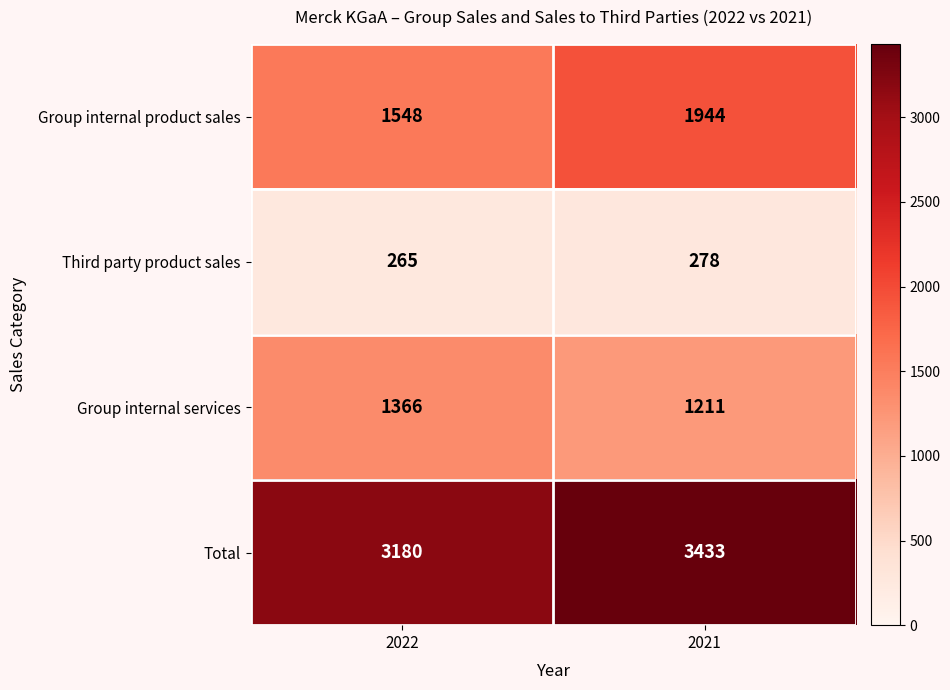

Between 2022 and 2021, which series saw the biggest shift?

Group internal product sales